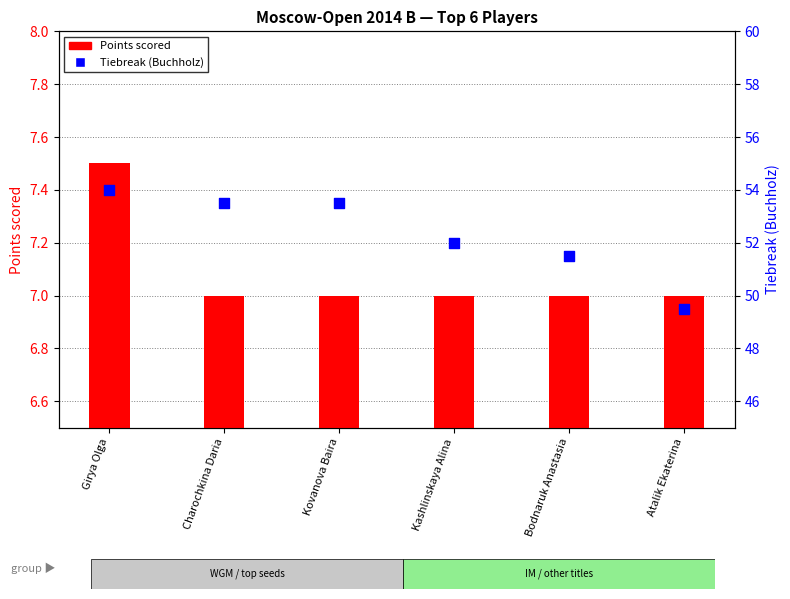

Which series has the largest total across all categories?

Tiebreak (Buchholz)